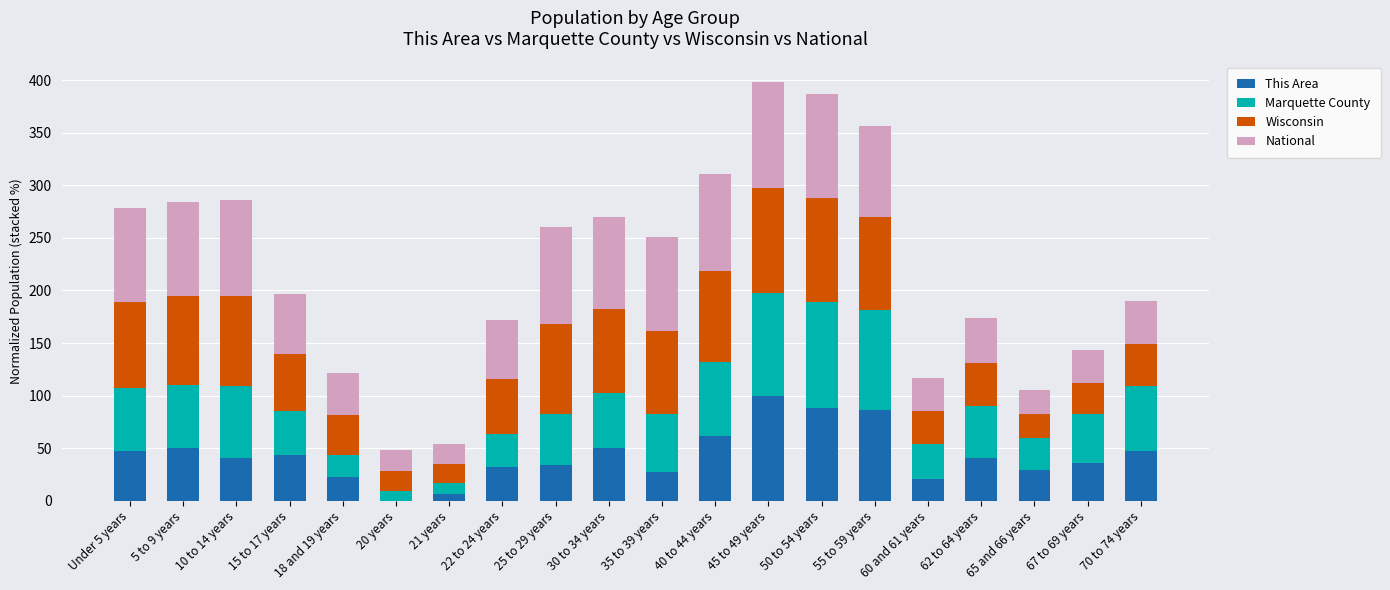

What is the total value across all series at 35 to 39 years?

250.7